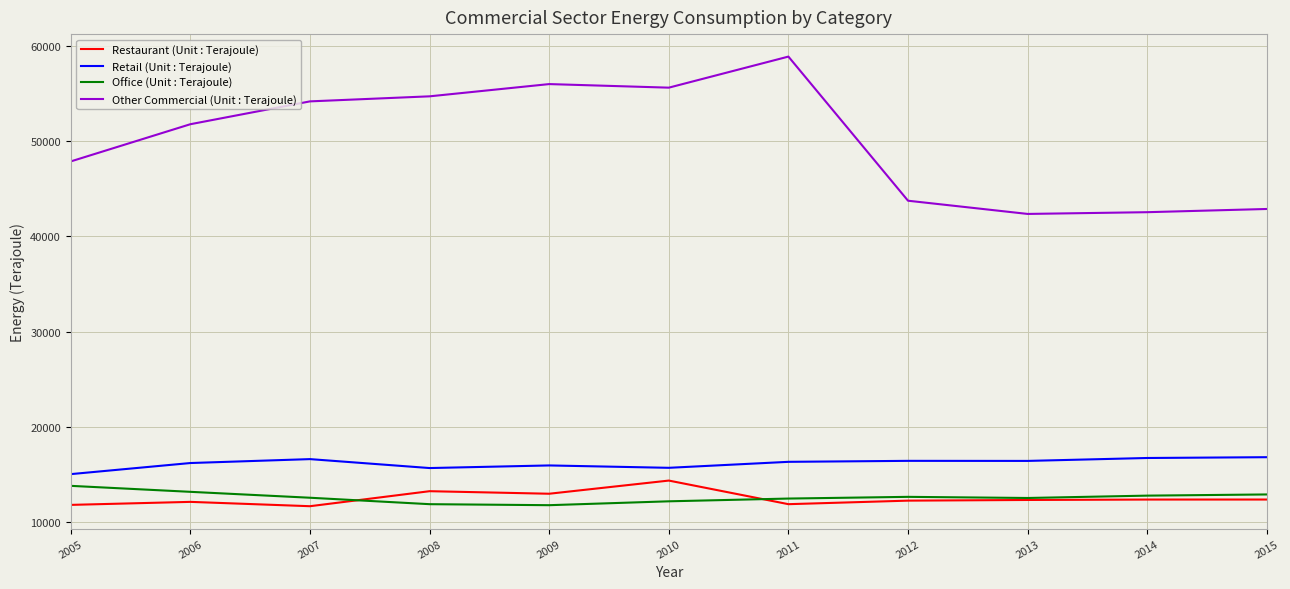

How many values in the Restaurant (Unit : Terajoule) series are below 12336?

5